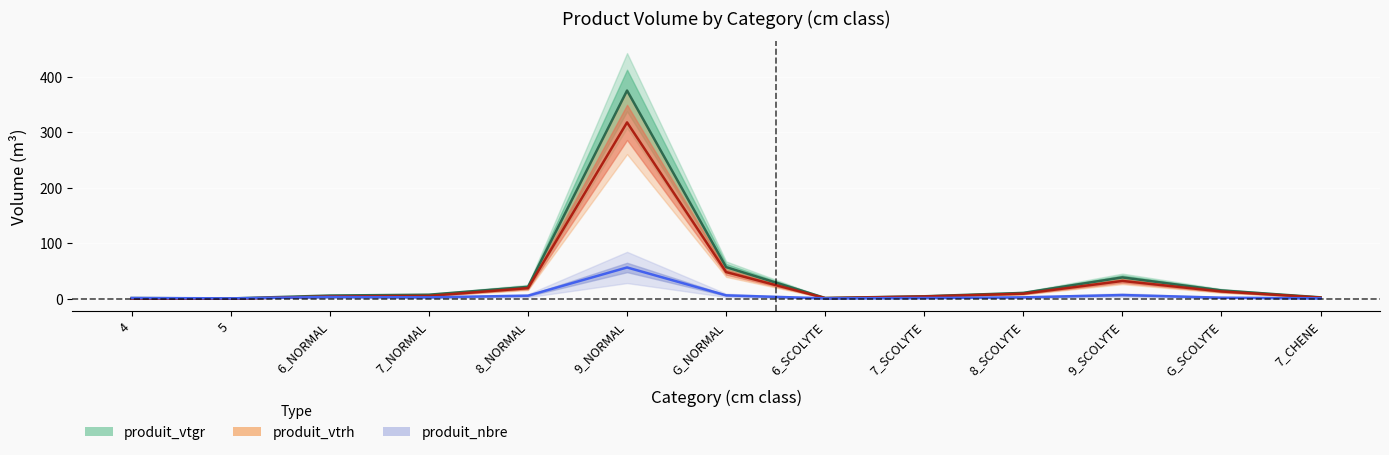

Which series has the widest spread of values?

produit_vtgr